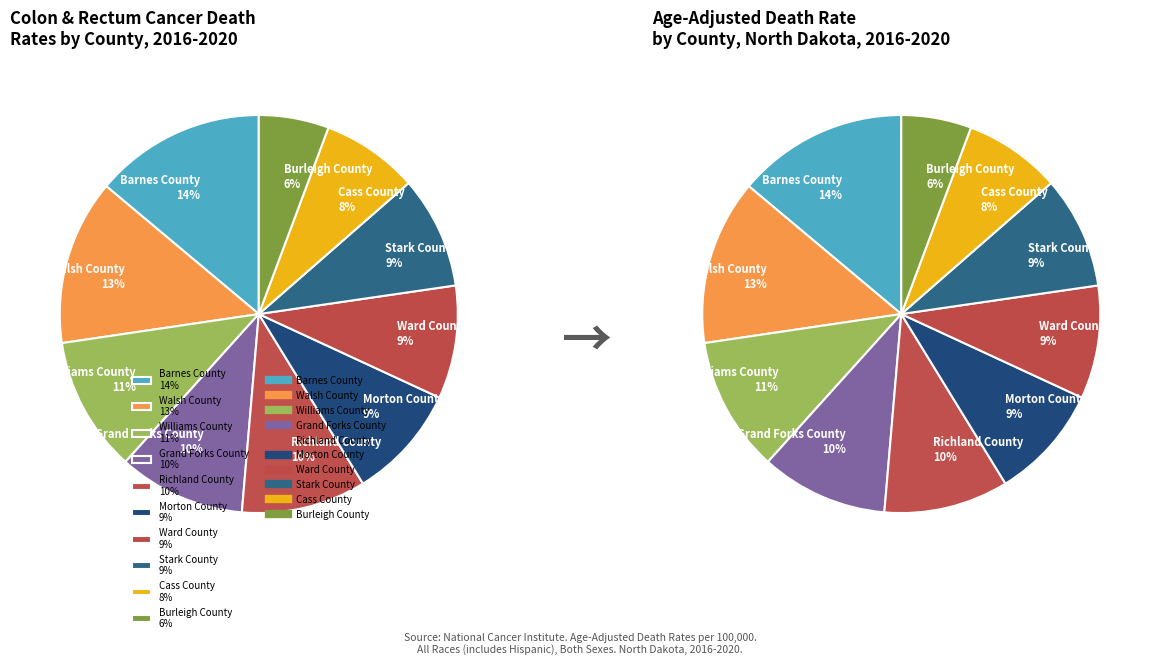

True or false: Cass County accounts for 21% of the total.

False